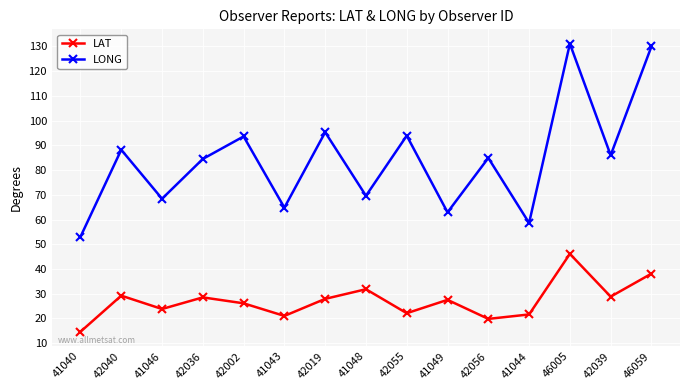

List the series in order of their overall mean, highest first.

LONG, LAT